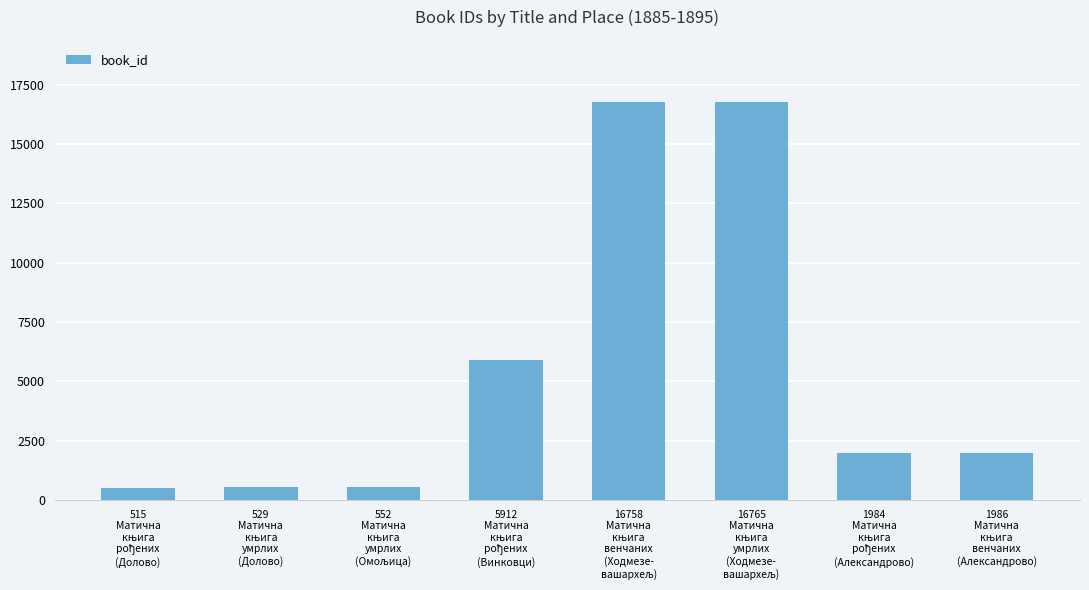

What is the sum of all values?

45001